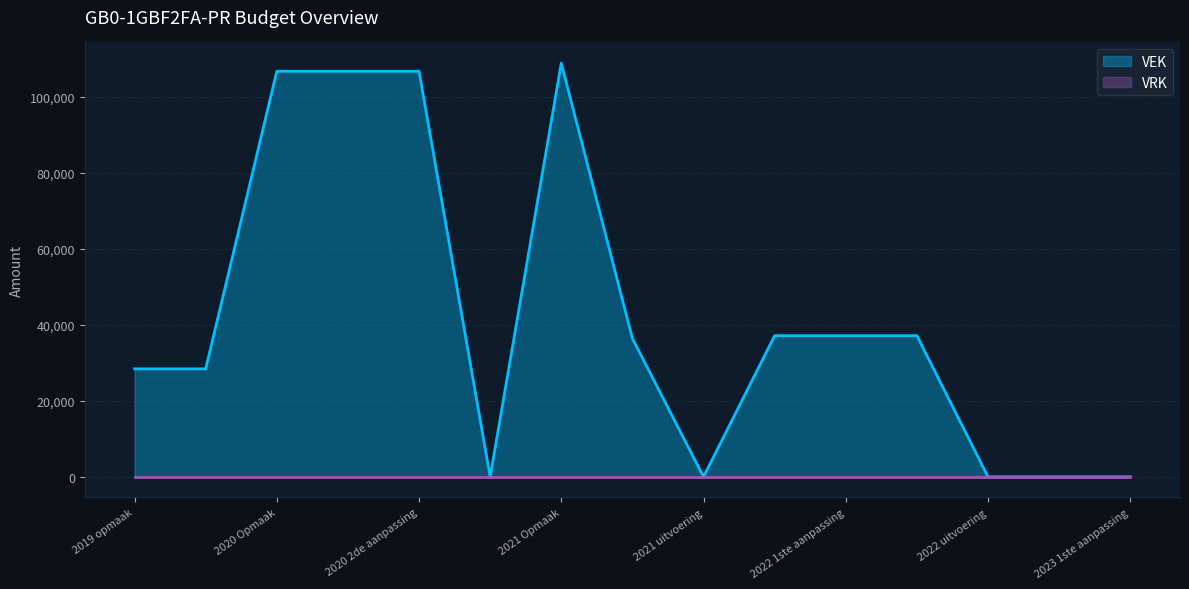

True or false: the data has more than 2 interior local peaks.

False